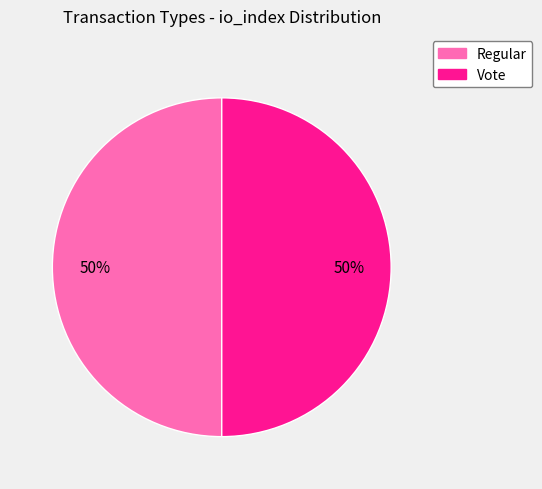

True or false: Vote accounts for 87% of the total.

False